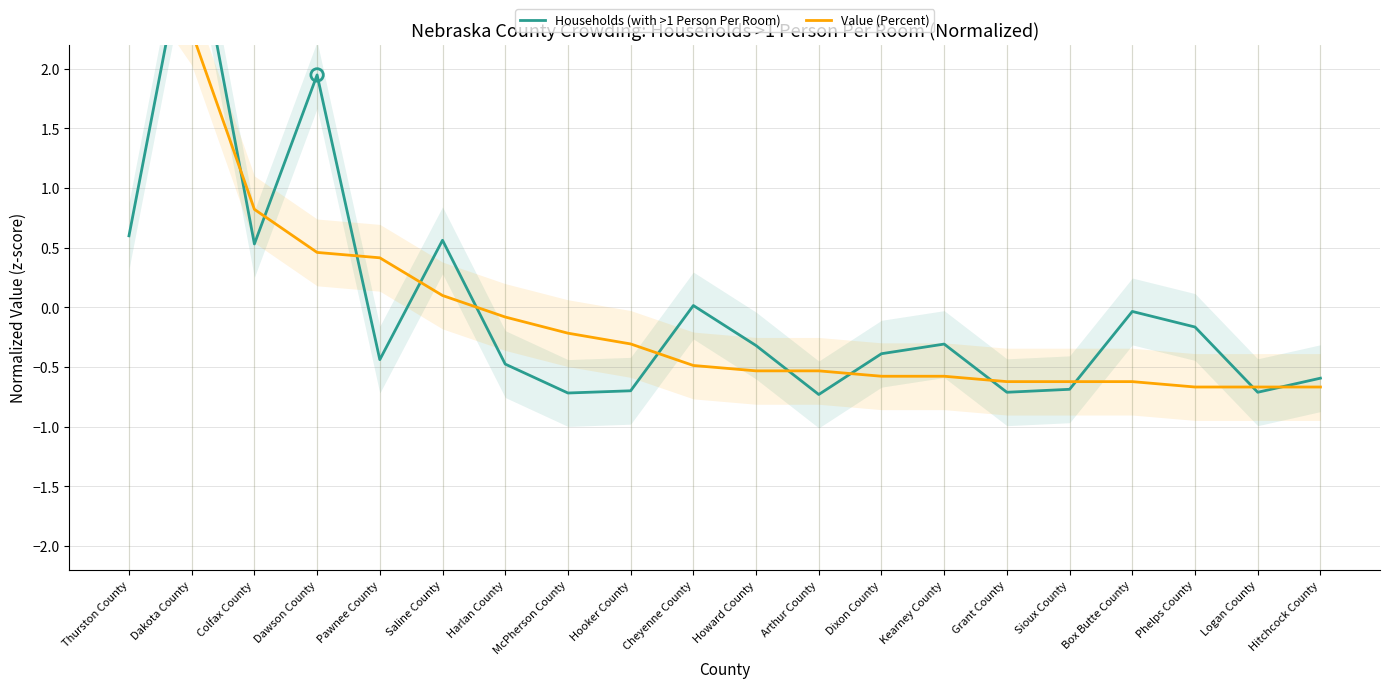

Is the value of Value (Percent) at Hitchcock County greater than the value of Households (with >1 Person Per Room) at Box Butte County?

No